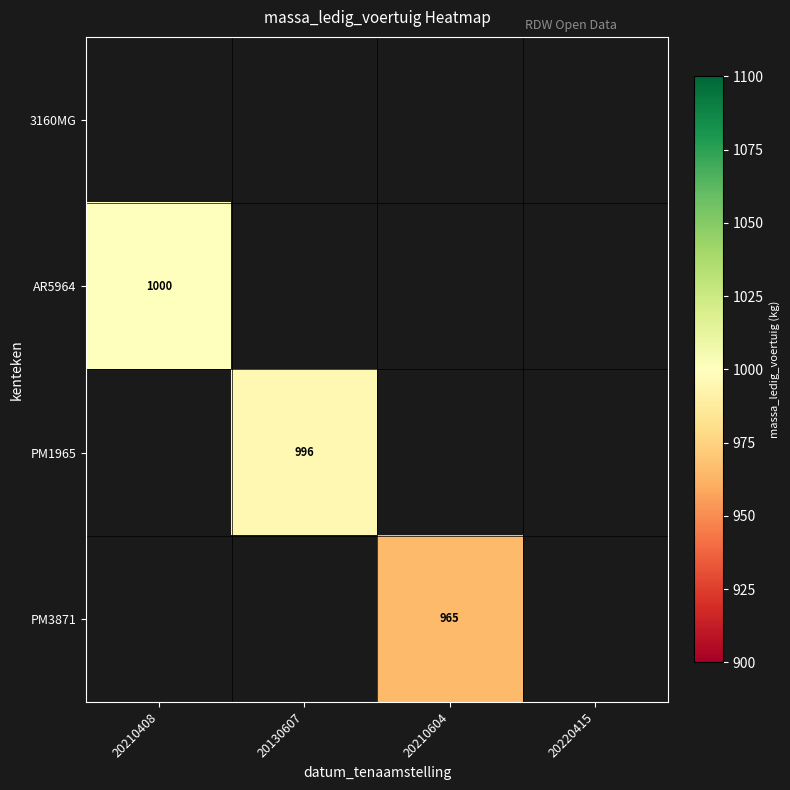

The AR5964 series shows 622 at 20210408. True or false?

False